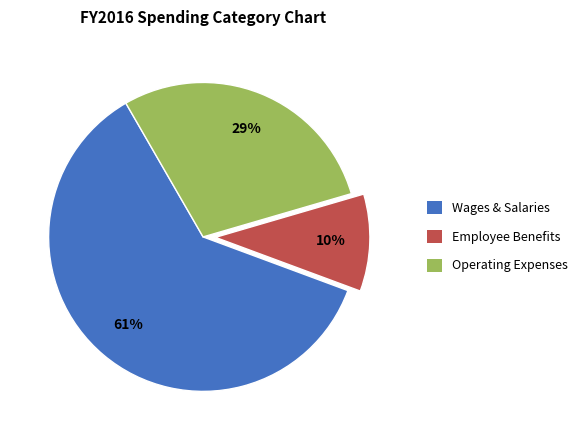

To the nearest percent, what is the average slice percentage?

33%